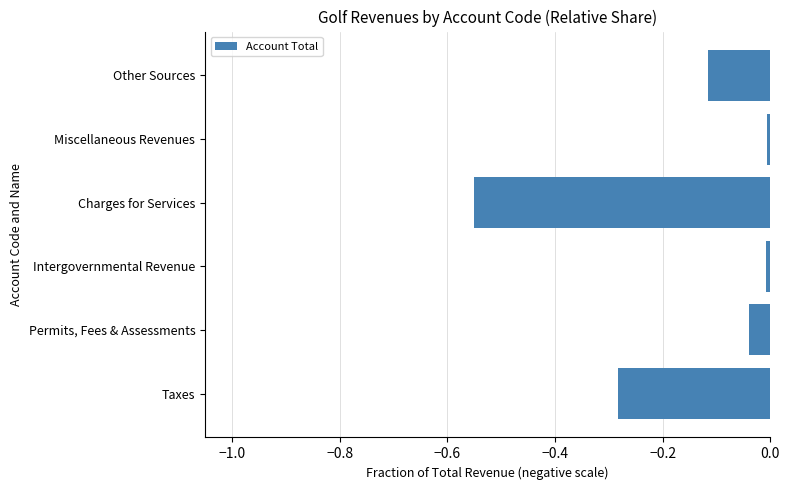

Is it true that the value at Permits, Fees & Assessments is -0.0?

True